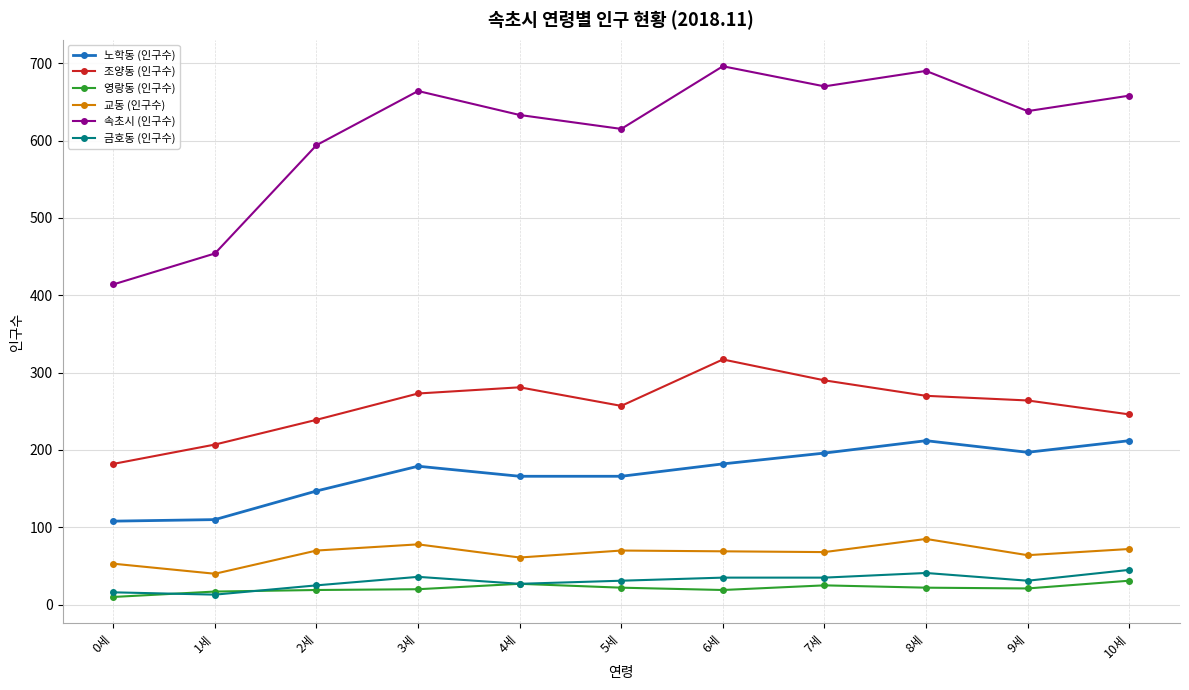

What are all the series names shown in the legend?

노학동 (인구수), 조양동 (인구수), 영랑동 (인구수), 교동 (인구수), 속초시 (인구수), 금호동 (인구수)